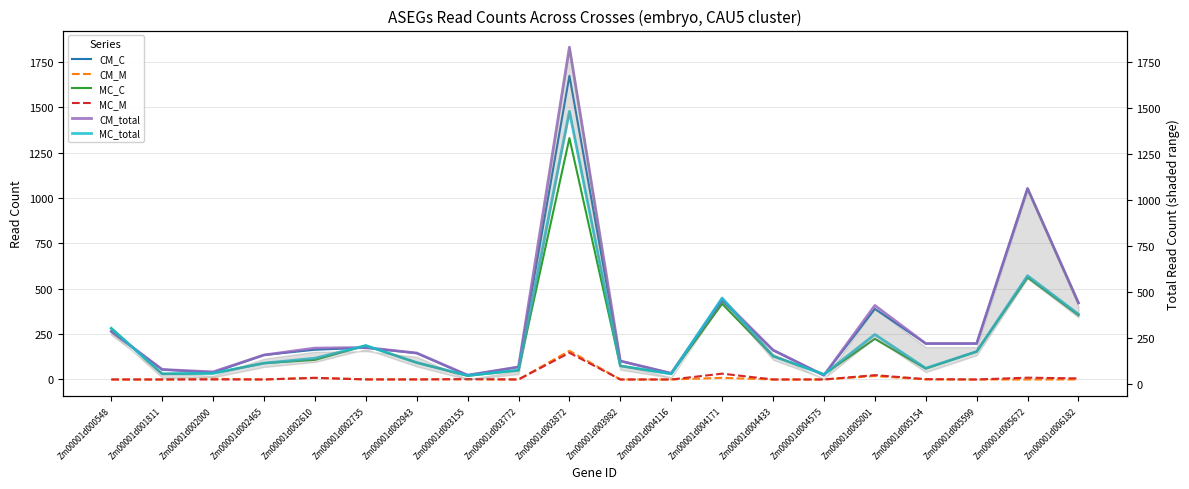

Reading right to left, list all the values displayed in this chart.

CM_C: Zm00001d006182=422	Zm00001d005672=1053	Zm00001d005599=198	Zm00001d005154=198	Zm00001d005001=389	Zm00001d004575=23	Zm00001d004433=162	Zm00001d004171=434	Zm00001d004116=34	Zm00001d003982=102	Zm00001d003872=1674	Zm00001d003772=69	Zm00001d003155=23	Zm00001d002943=145	Zm00001d002735=175	Zm00001d002610=164	Zm00001d002465=135	Zm00001d002000=38	Zm00001d001811=55	Zm00001d000548=265
CM_M: Zm00001d006182=0	Zm00001d005672=0	Zm00001d005599=0	Zm00001d005154=0	Zm00001d005001=19	Zm00001d004575=0	Zm00001d004433=0	Zm00001d004171=9	Zm00001d004116=0	Zm00001d003982=0	Zm00001d003872=158	Zm00001d003772=0	Zm00001d003155=1	Zm00001d002943=1	Zm00001d002735=1	Zm00001d002610=9	Zm00001d002465=0	Zm00001d002000=4	Zm00001d001811=0	Zm00001d000548=0
MC_C: Zm00001d006182=354	Zm00001d005672=562	Zm00001d005599=154	Zm00001d005154=60	Zm00001d005001=224	Zm00001d004575=28	Zm00001d004433=129	Zm00001d004171=417	Zm00001d004116=31	Zm00001d003982=75	Zm00001d003872=1331	Zm00001d003772=51	Zm00001d003155=20	Zm00001d002943=93	Zm00001d002735=187	Zm00001d002610=108	Zm00001d002465=90	Zm00001d002000=34	Zm00001d001811=31	Zm00001d000548=282
MC_M: Zm00001d006182=6	Zm00001d005672=10	Zm00001d005599=0	Zm00001d005154=2	Zm00001d005001=24	Zm00001d004575=0	Zm00001d004433=0	Zm00001d004171=32	Zm00001d004116=0	Zm00001d003982=0	Zm00001d003872=147	Zm00001d003772=0	Zm00001d003155=2	Zm00001d002943=0	Zm00001d002735=0	Zm00001d002610=9	Zm00001d002465=0	Zm00001d002000=0	Zm00001d001811=0	Zm00001d000548=0
CM_total: Zm00001d006182=422	Zm00001d005672=1053	Zm00001d005599=198	Zm00001d005154=198	Zm00001d005001=408	Zm00001d004575=23	Zm00001d004433=162	Zm00001d004171=443	Zm00001d004116=34	Zm00001d003982=102	Zm00001d003872=1832	Zm00001d003772=69	Zm00001d003155=24	Zm00001d002943=146	Zm00001d002735=176	Zm00001d002610=173	Zm00001d002465=135	Zm00001d002000=42	Zm00001d001811=55	Zm00001d000548=265
MC_total: Zm00001d006182=360	Zm00001d005672=572	Zm00001d005599=154	Zm00001d005154=62	Zm00001d005001=248	Zm00001d004575=28	Zm00001d004433=129	Zm00001d004171=449	Zm00001d004116=31	Zm00001d003982=75	Zm00001d003872=1478	Zm00001d003772=51	Zm00001d003155=22	Zm00001d002943=93	Zm00001d002735=187	Zm00001d002610=117	Zm00001d002465=90	Zm00001d002000=34	Zm00001d001811=31	Zm00001d000548=282